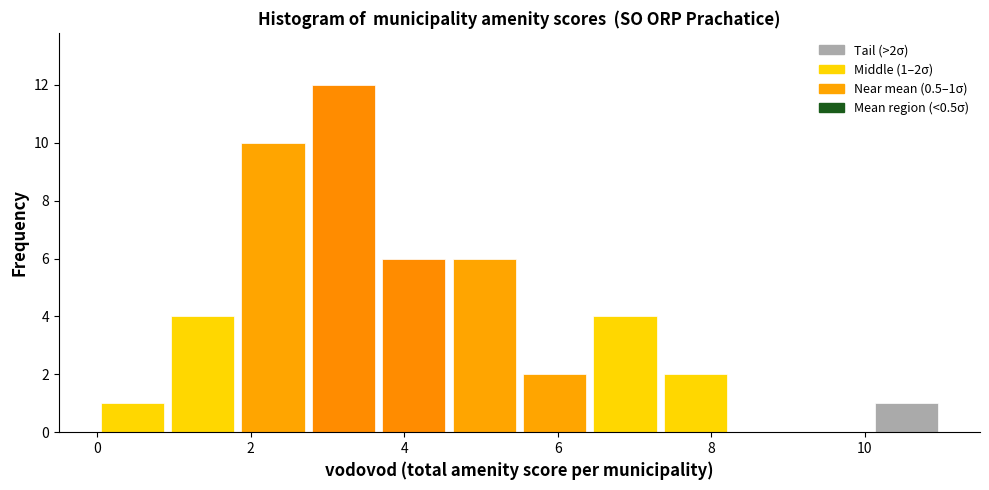

Which range on the x-axis has the tallest bar?

2.8 to 3.6